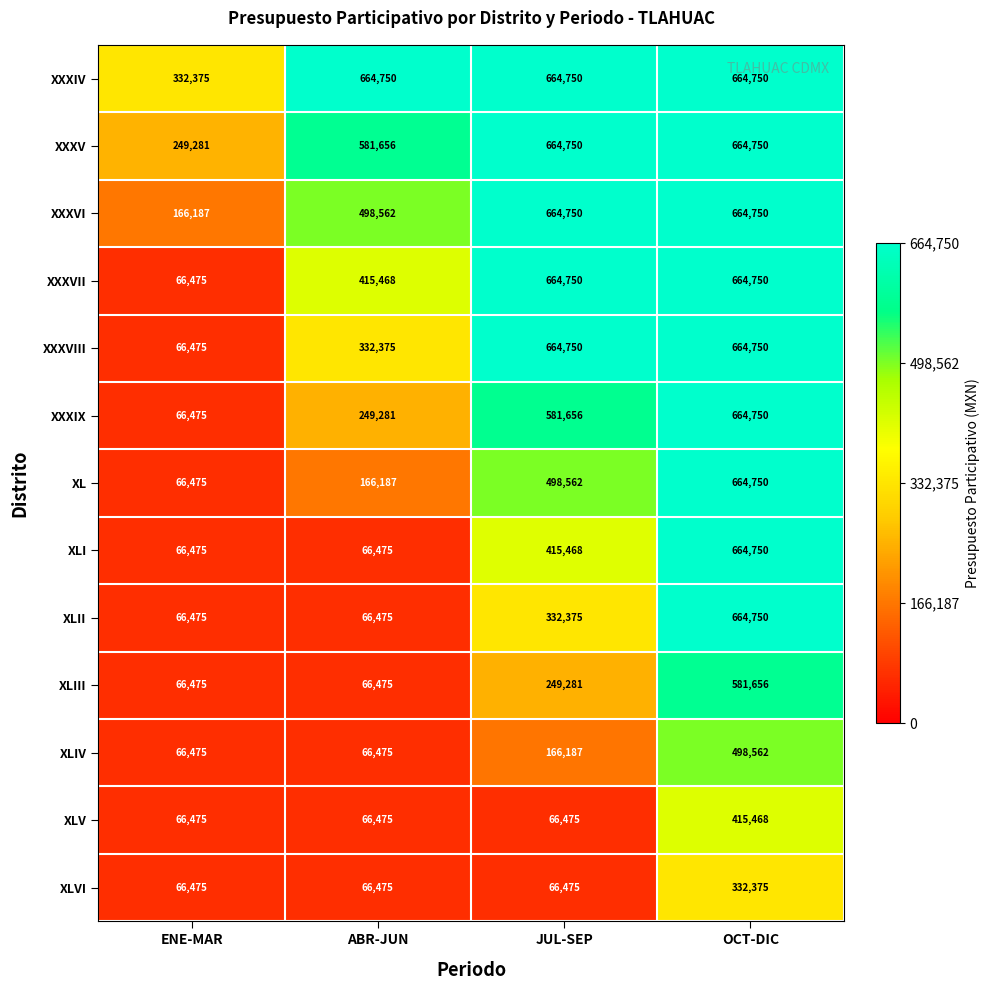

What is the spread (max minus min) of values at ENE-MAR?

265900